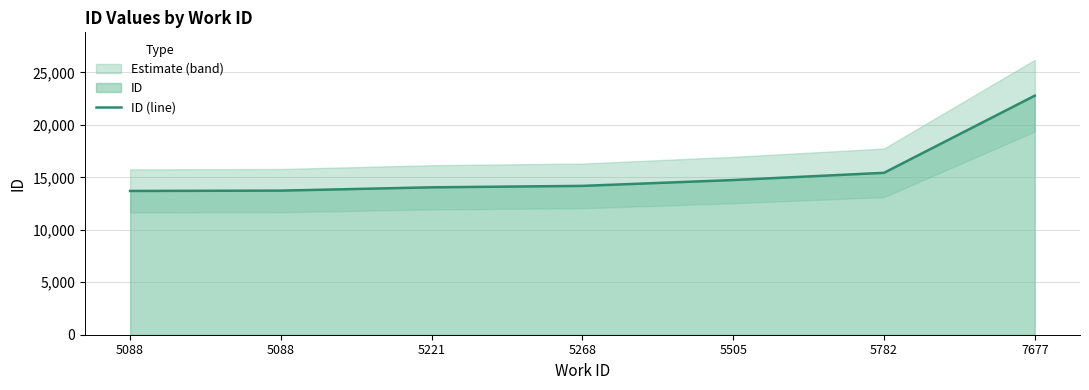

Approximately how many times larger is the value at 7677 compared to 5088?

1.7